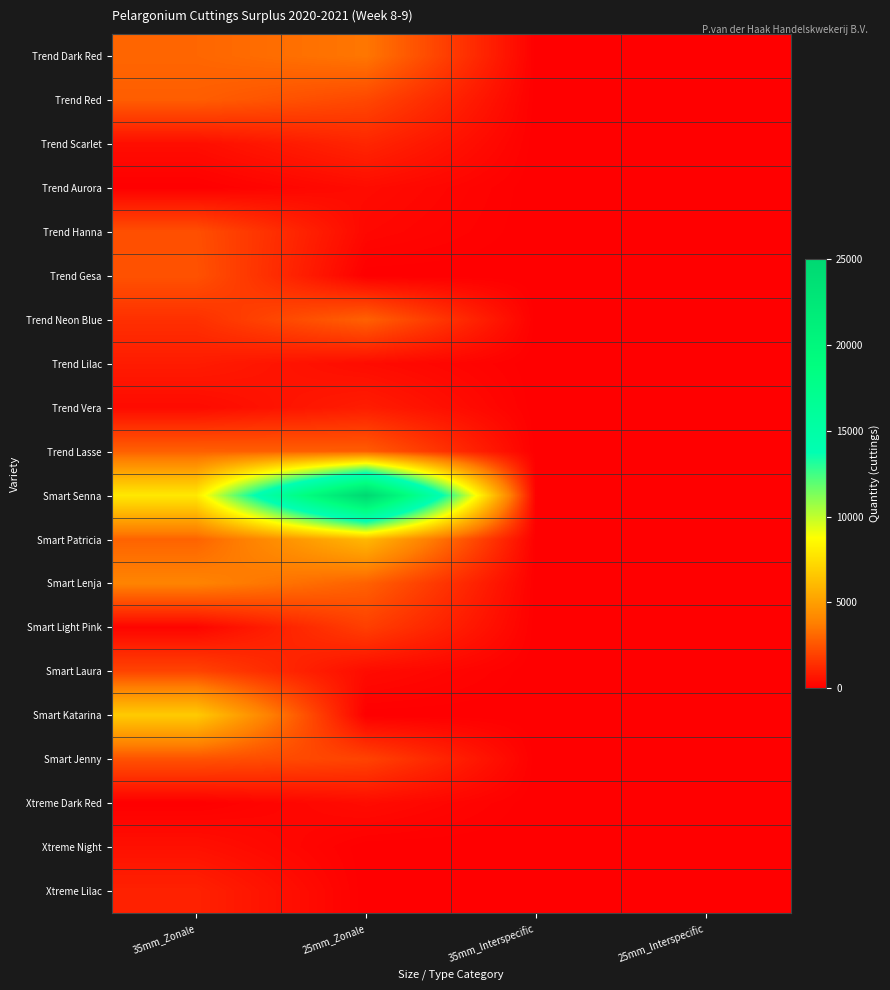

Which series has the largest range (max minus min)?

Smart Senna